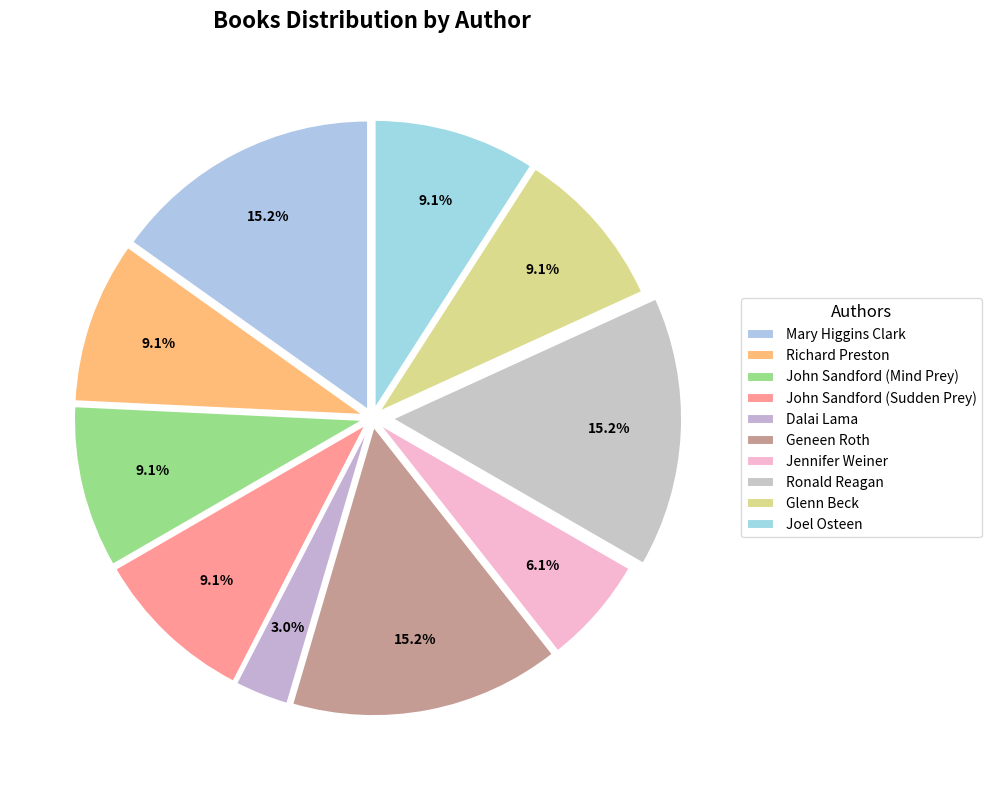

What is the largest slice in the pie chart?

Mary Higgins Clark